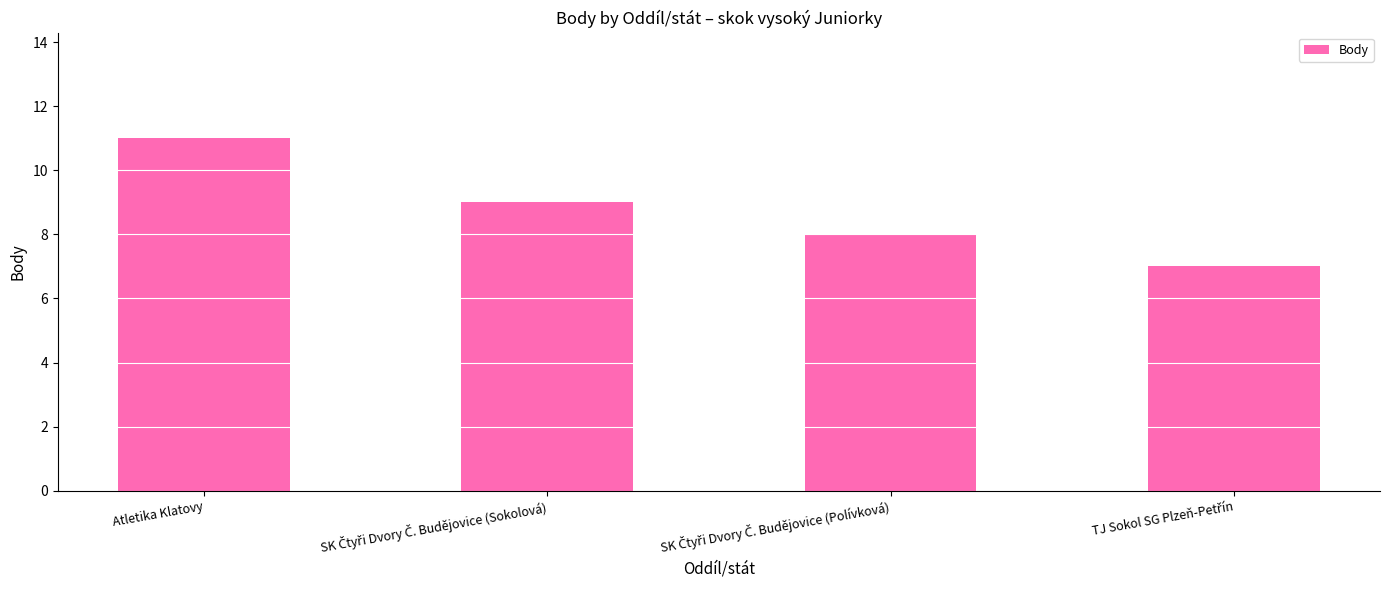

What is the maximum value shown in the chart?

11